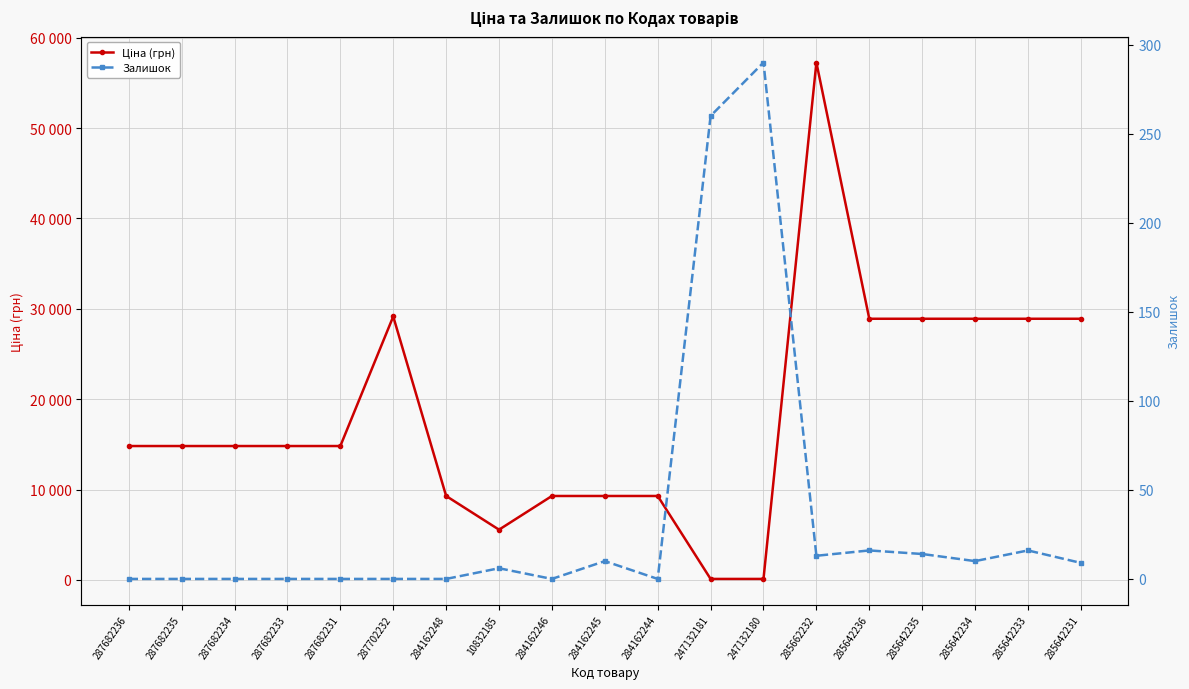

What is the lowest value of the Ціна (грн) series?

111.8